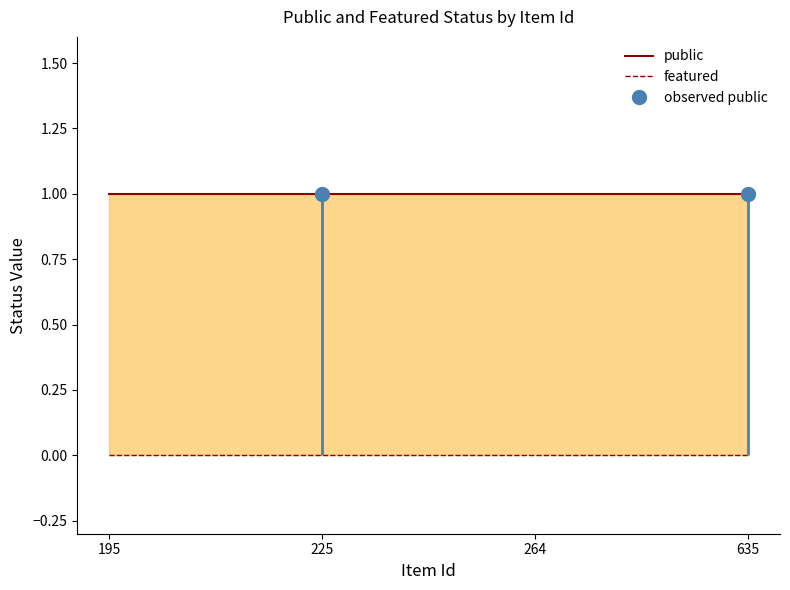

How many categories are shown in the chart?

4